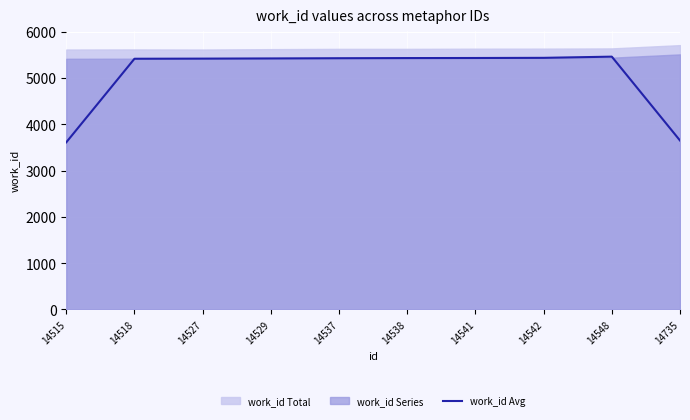

True or false: work_id Avg has a value of 3648.3 at 14735.

True